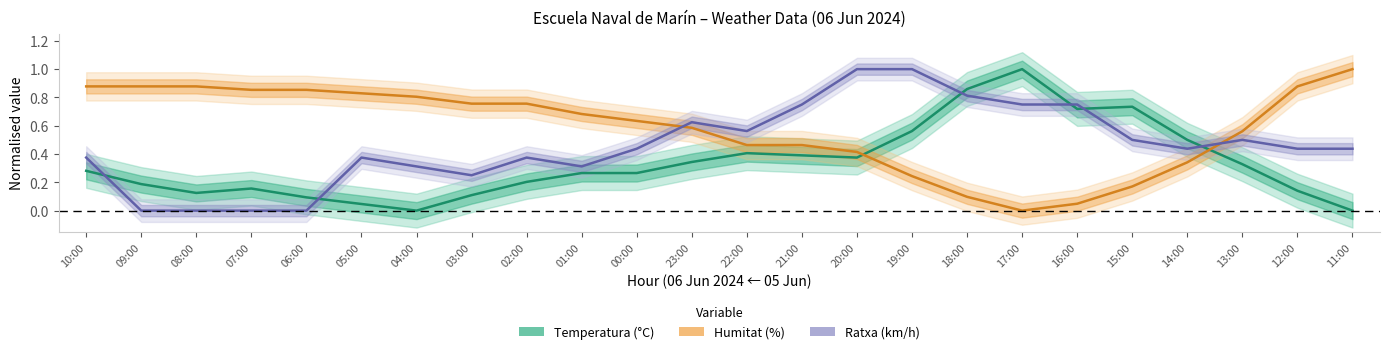

What is the total value across all series at 05:00?

1.3